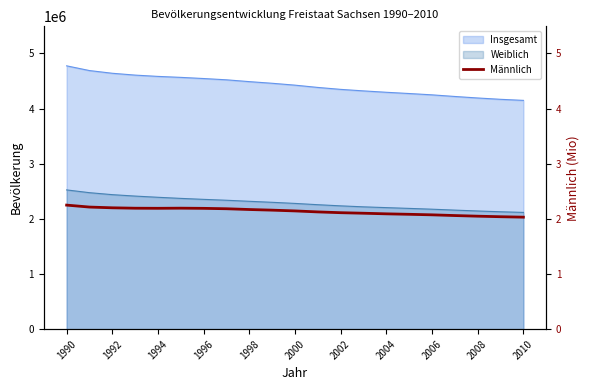

Between 1996 and 1990, which is larger?

1990